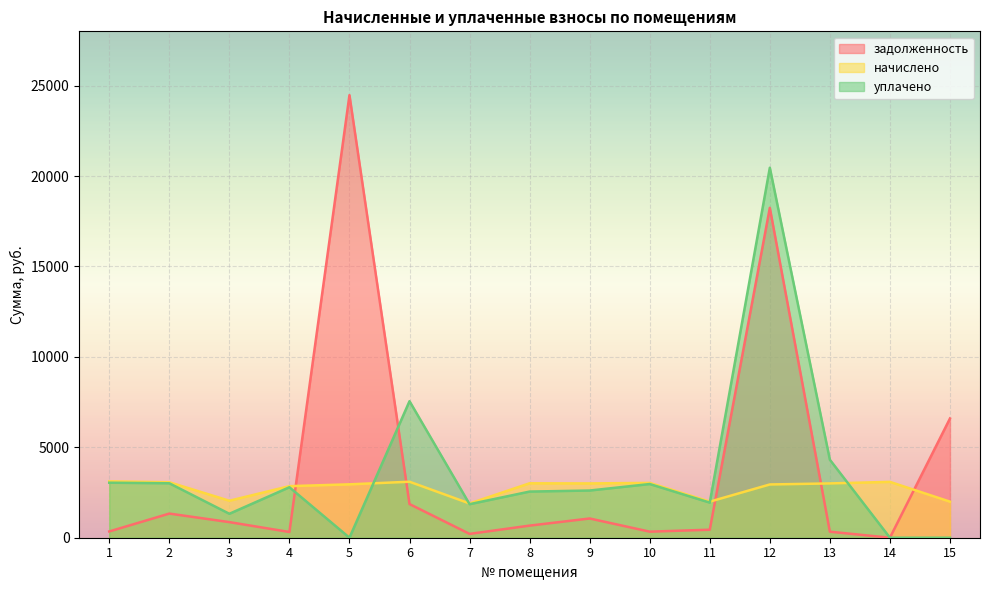

Reading left to right, list all the values displayed in this chart.

задолженность: 346.6	1334.7	862.9	316.6	24472.1	1861.2	211.6	669.6	1063.8	334.8	443.2	18241.3	333.6	0.0	6593.2
начислено: 3117.6	3067.2	2044.8	2851.2	2952.0	3096.0	1893.6	3009.6	3002.4	3031.2	1994.4	2944.8	3002.4	3088.8	1994.4
уплачено: 3041.7	3010.6	1324.0	2791.0	0.0	7549.3	1854.0	2551.8	2610.0	2968.0	1940.2	20458.5	4312.0	0.0	0.0